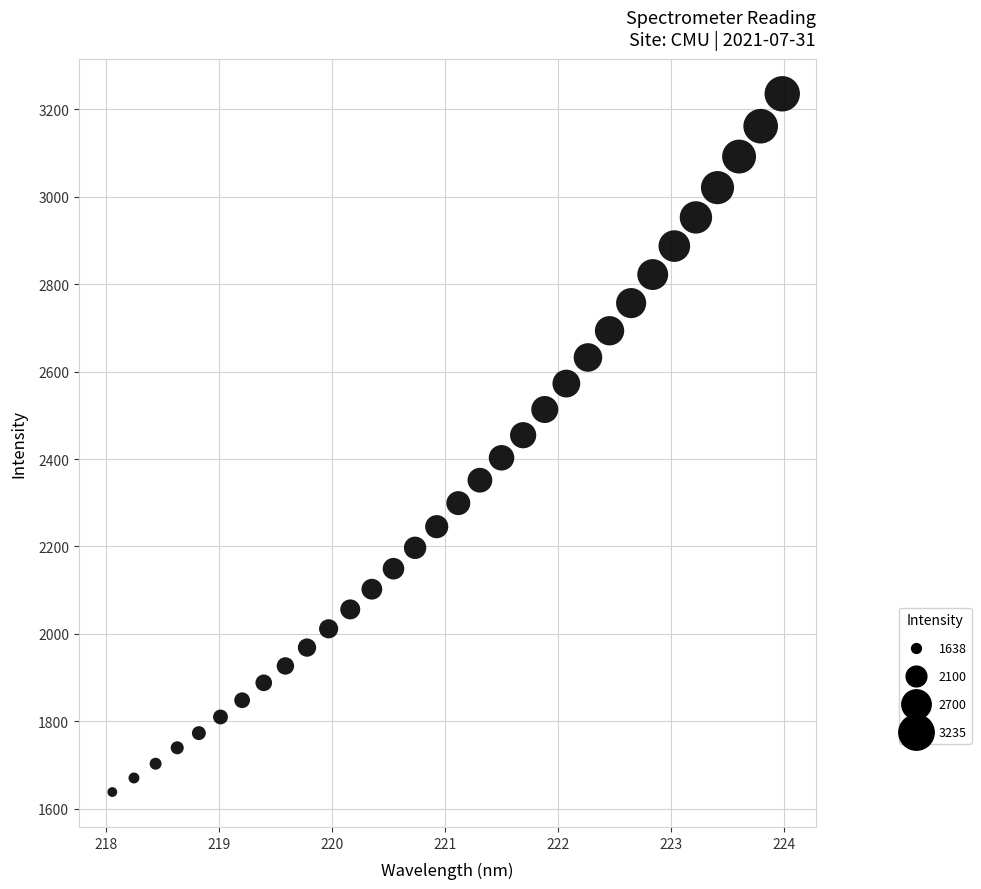

What is the range of X values (max minus min)?

5.9